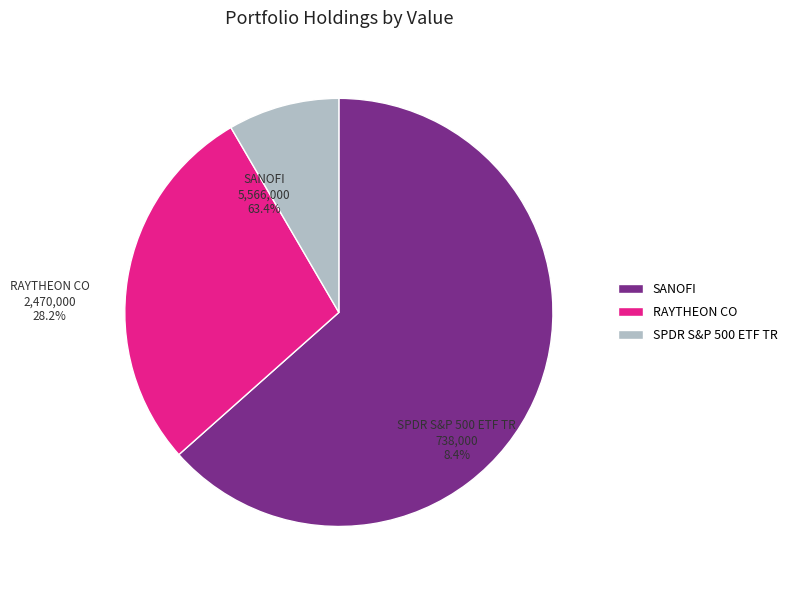

What is the total percentage of SPDR S&P 500 ETF TR and RAYTHEON CO?

36.6%